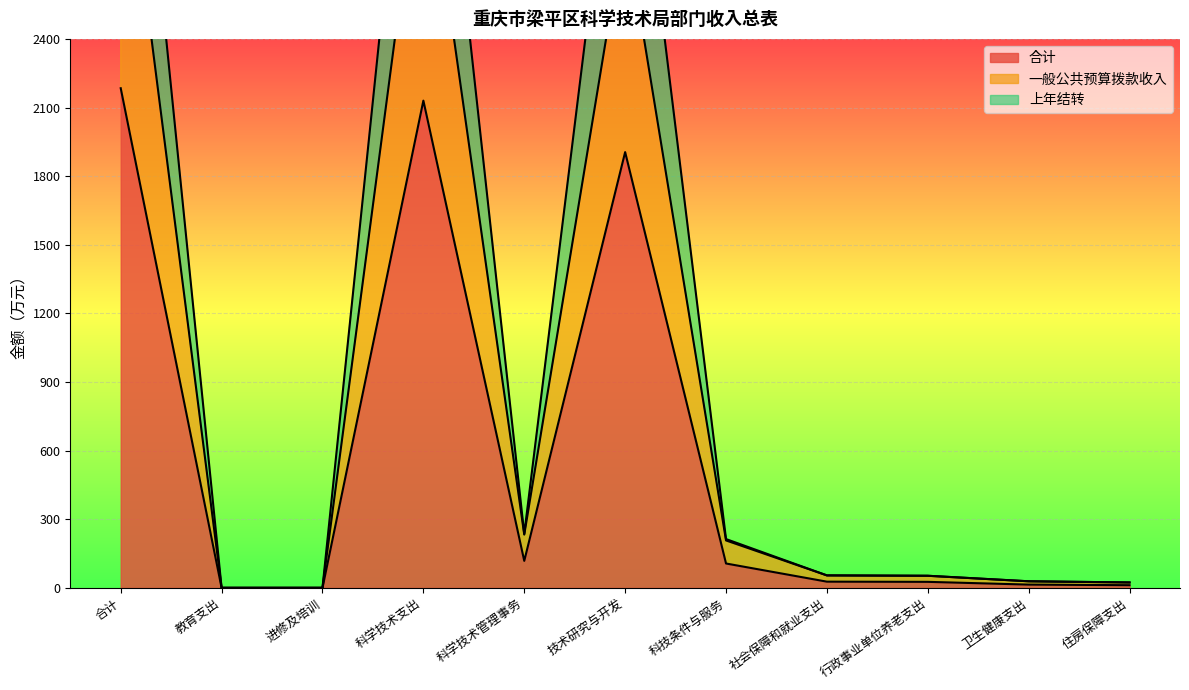

How many interior local peaks does the 上年结转 series have?

2